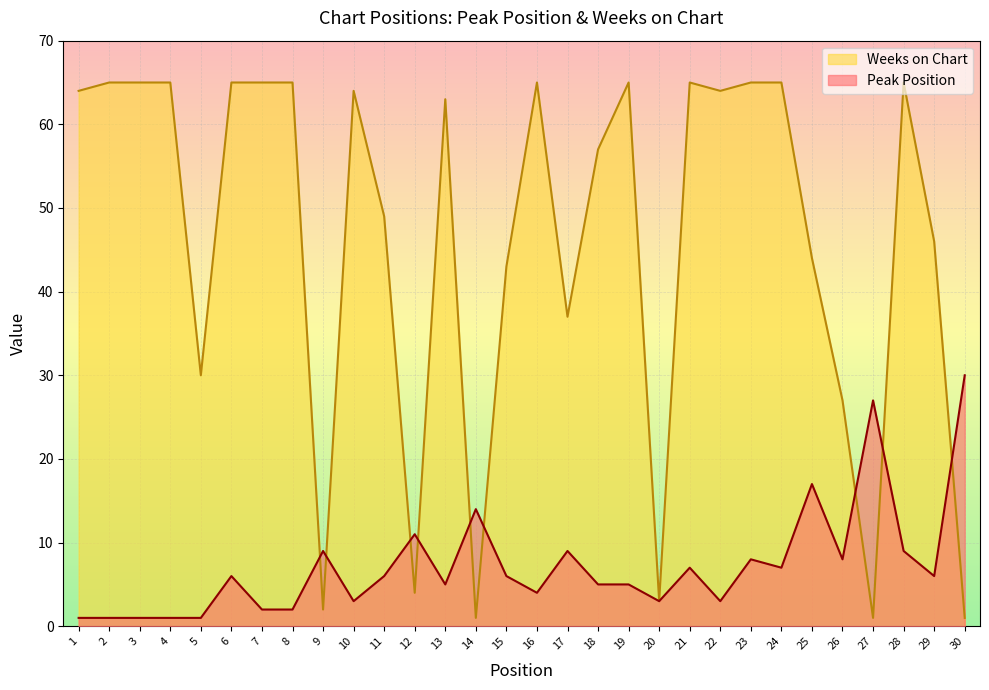

At which category does Peak Position reach its first local valley?

10